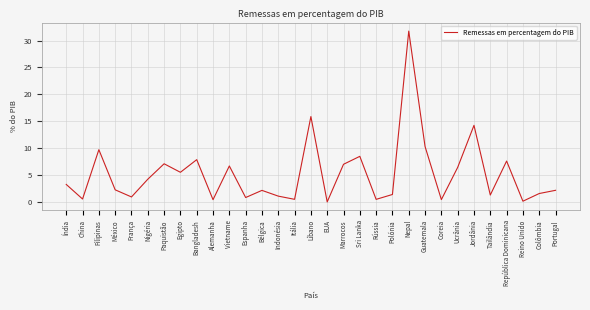

At which category does the data reach its first local peak?

Filipinas